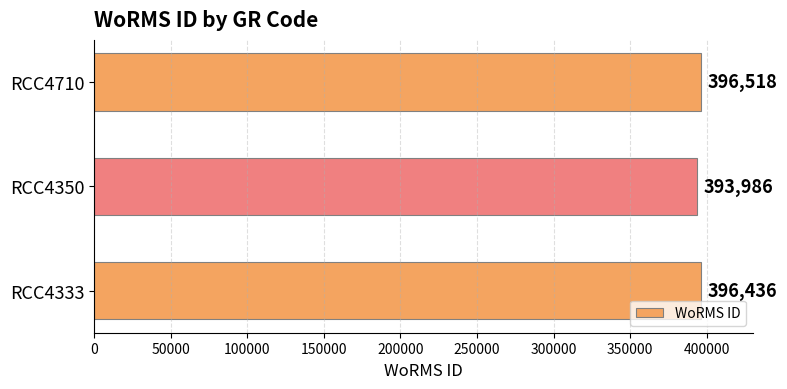

Which has a higher value, RCC4710 or RCC4333?

RCC4710